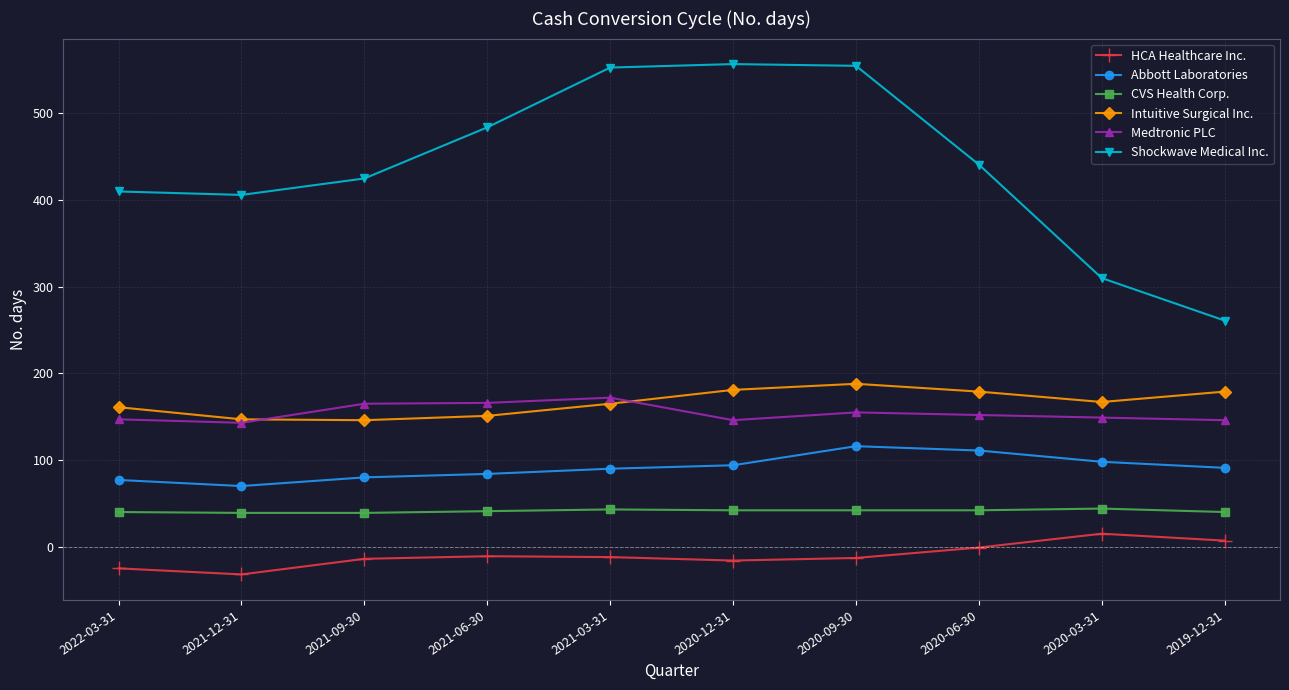

What is the minimum value for Intuitive Surgical Inc.?

146